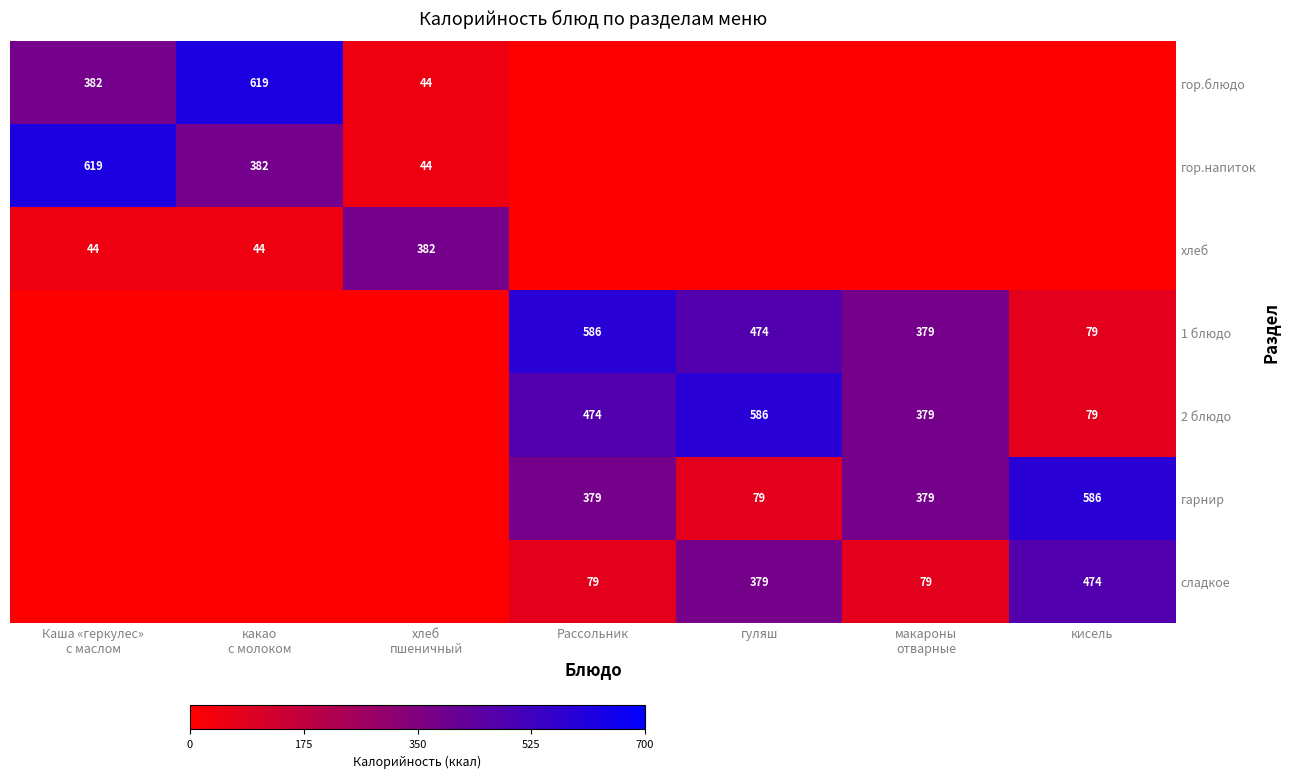

True or false: 2 блюдо has a value of 474 at Рассольник.

True